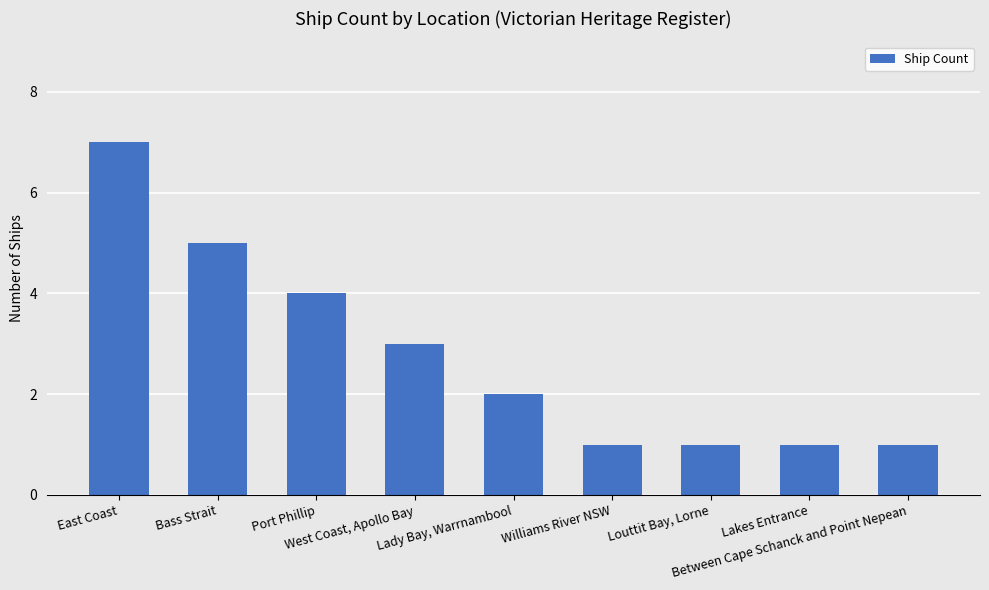

What is the change in value from Bass Strait to Louttit Bay, Lorne?

-4